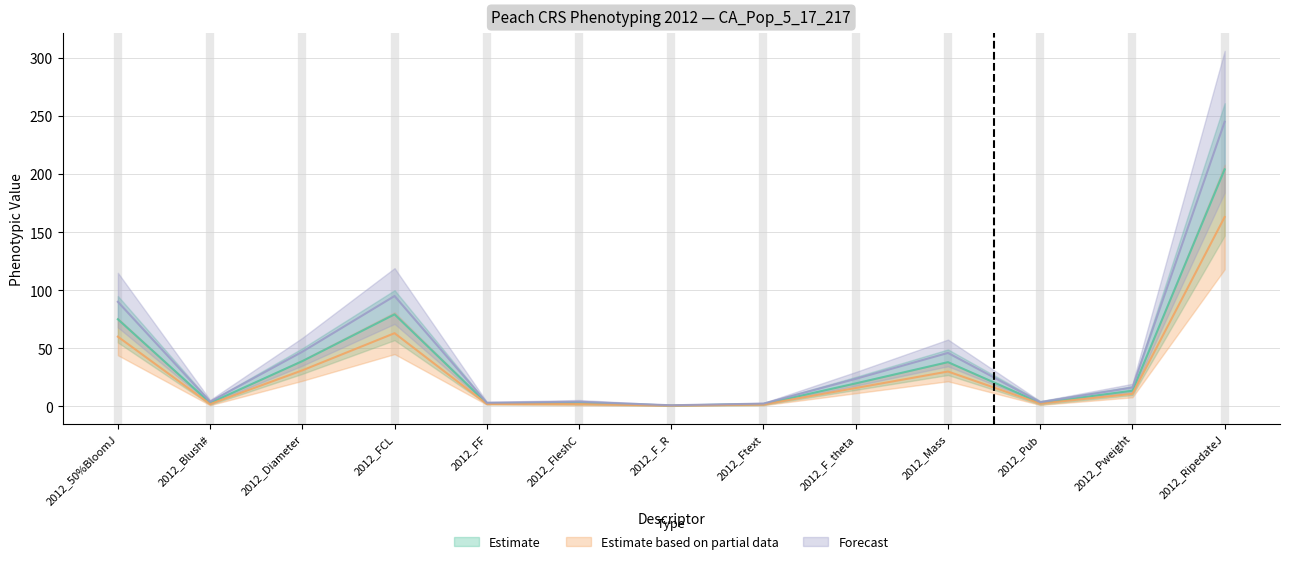

At how many categories does at least one series exceed 128?

1